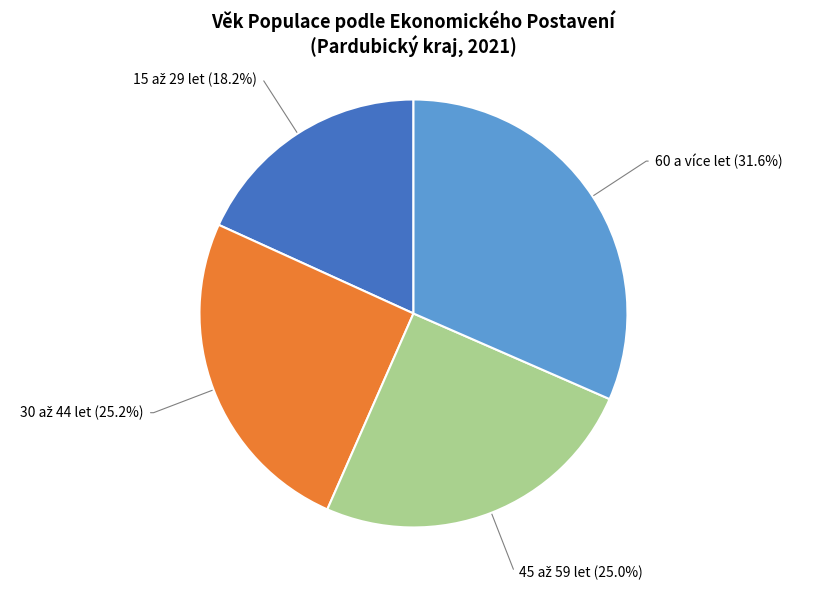

Which category has the biggest portion of the pie?

60 a více let